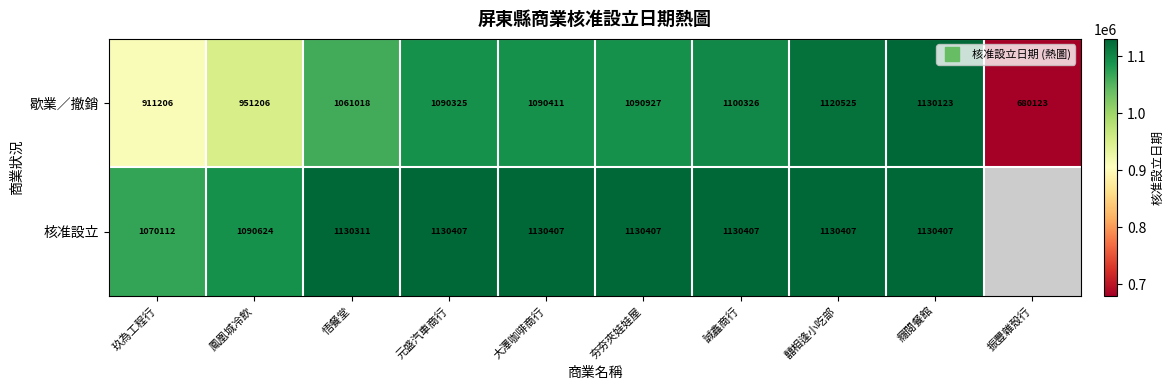

Rank the categories by 核准設立 value from highest to lowest.

元盛汽車商行, 大澤咖啡商行, 夯夯夾娃娃屋, 誠鑫商行, 囍相逢小吃部, 癮閱餐館, 振豐雜殼行, 悟餐堂, 鳳凰城冷飲, 玖為工程行